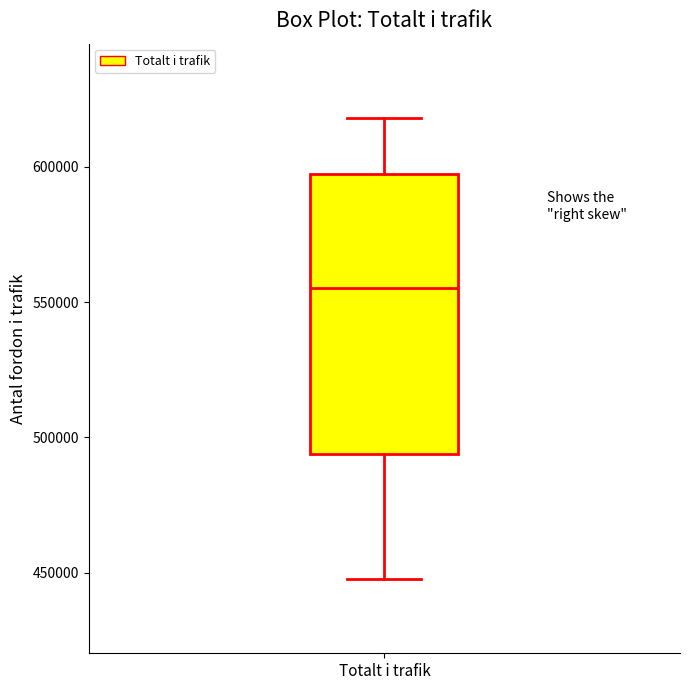

Where is the upper edge of the box for Totalt i trafik on the y-axis? The values are not printed on the chart, so give them approximately, as read against the axis.

595000